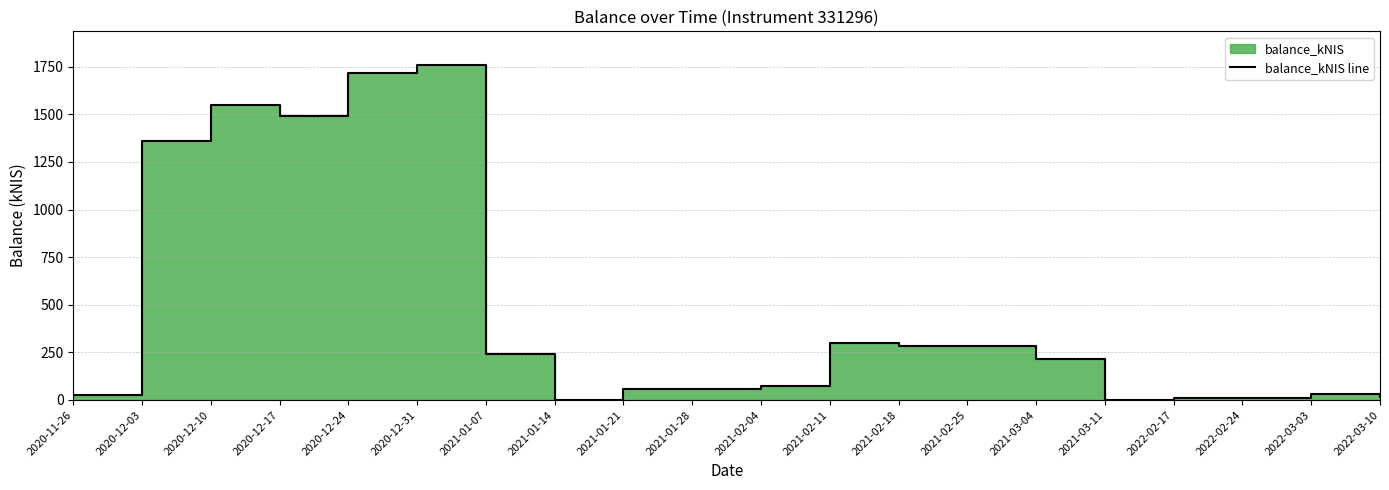

Which has a higher value, 2020-12-03 or 2021-02-04?

2020-12-03